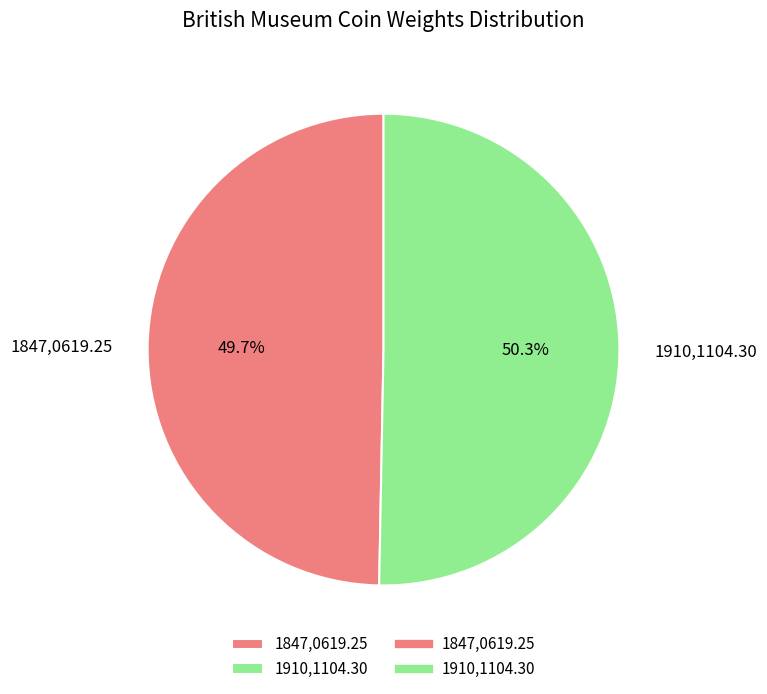

What percentage do 1910,1104.30 and 1847,0619.25 together represent?

100.0%